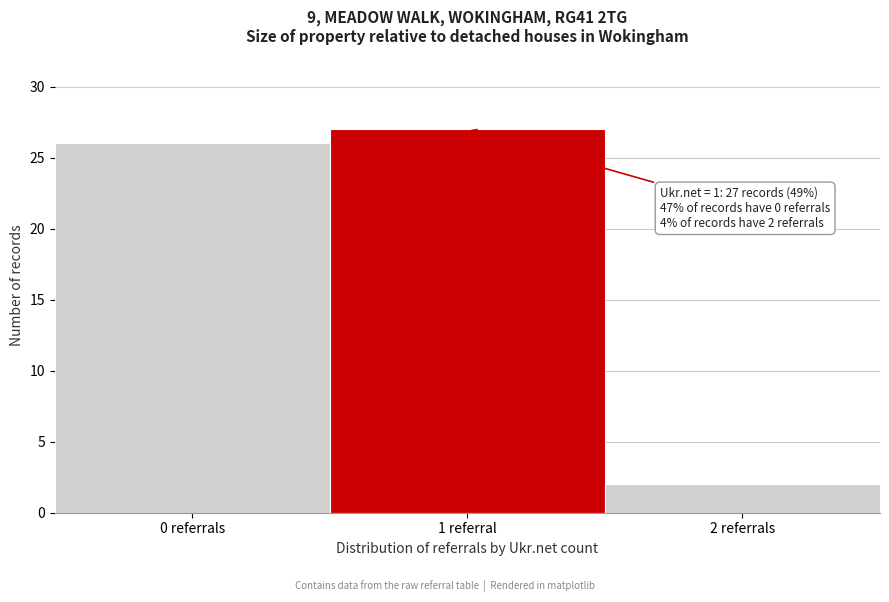

Reading left to right, what are all the values shown in this chart?

26	27	2